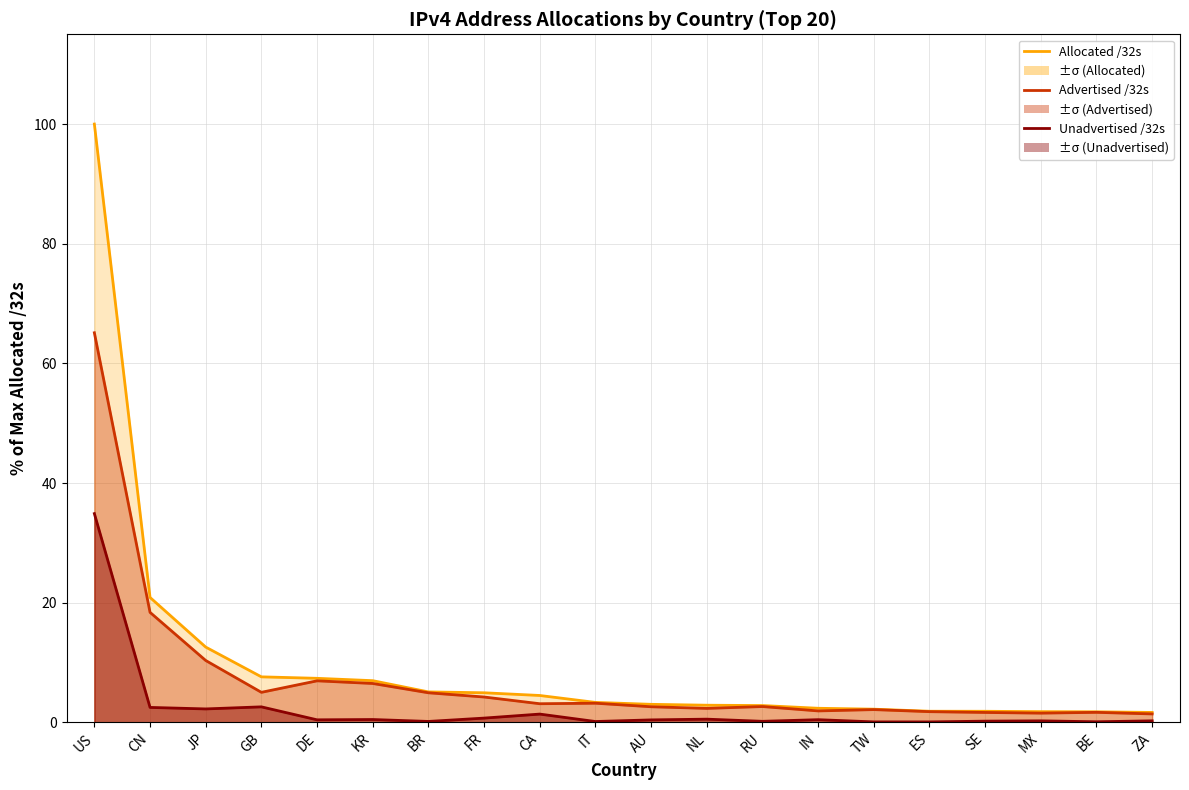

What is the sum of all Allocated /32s values?

195.3